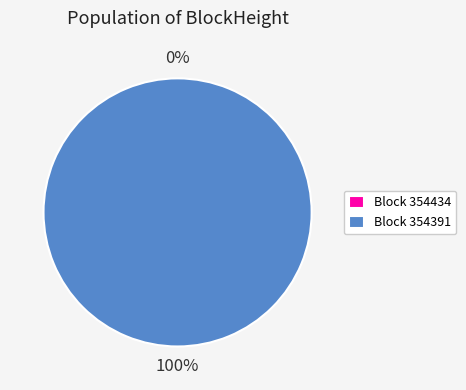

What is the majority slice?

354391